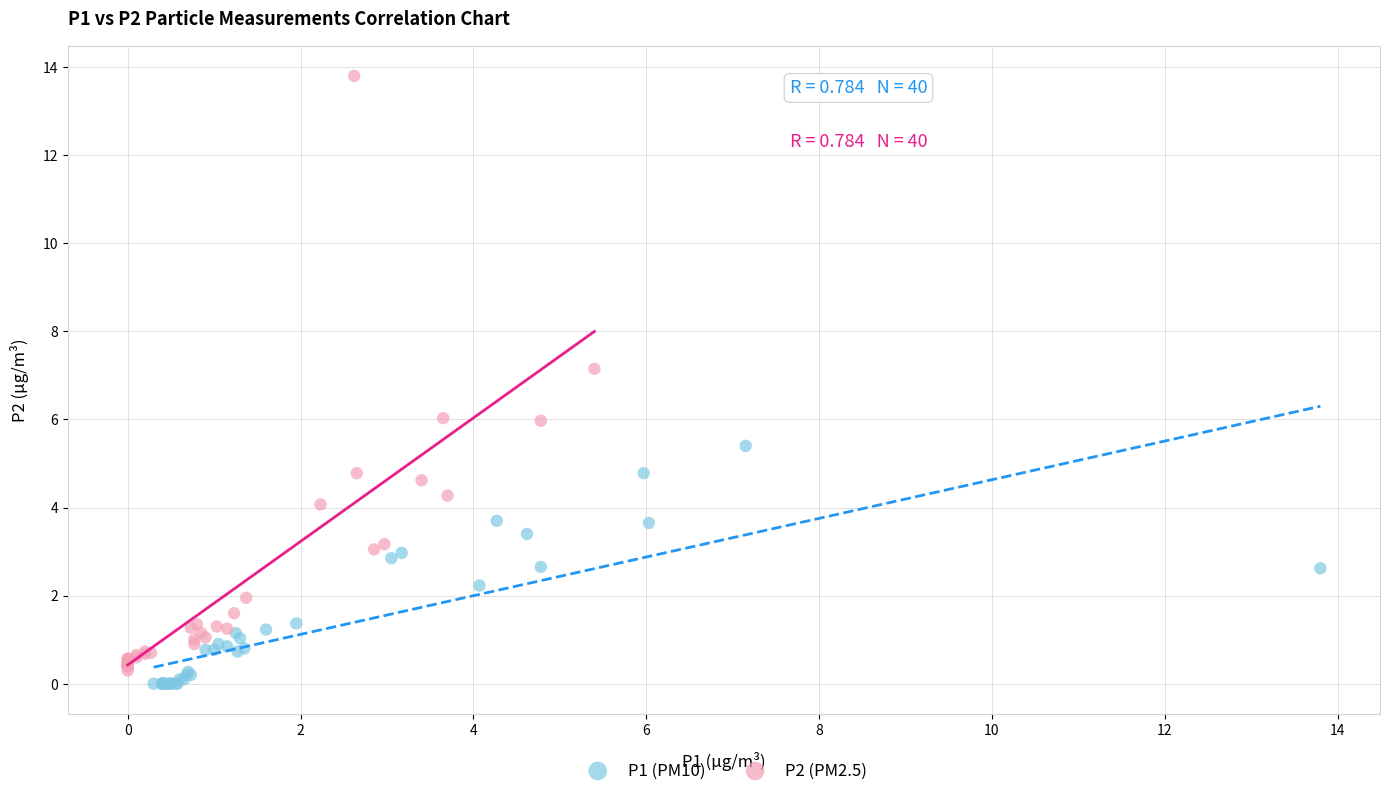

Which series has the widest spread of Y values?

P2 (PM2.5)